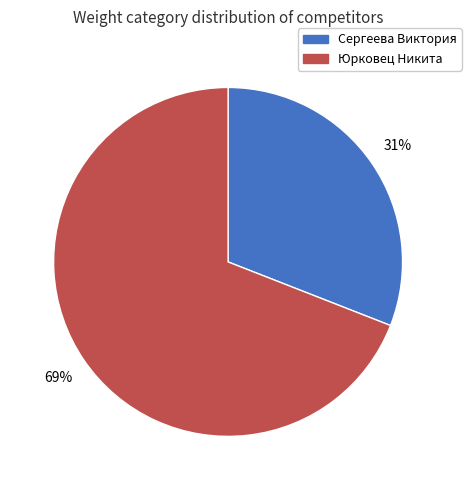

To the nearest percent, what portion does Сергеева Виктория represent?

31%